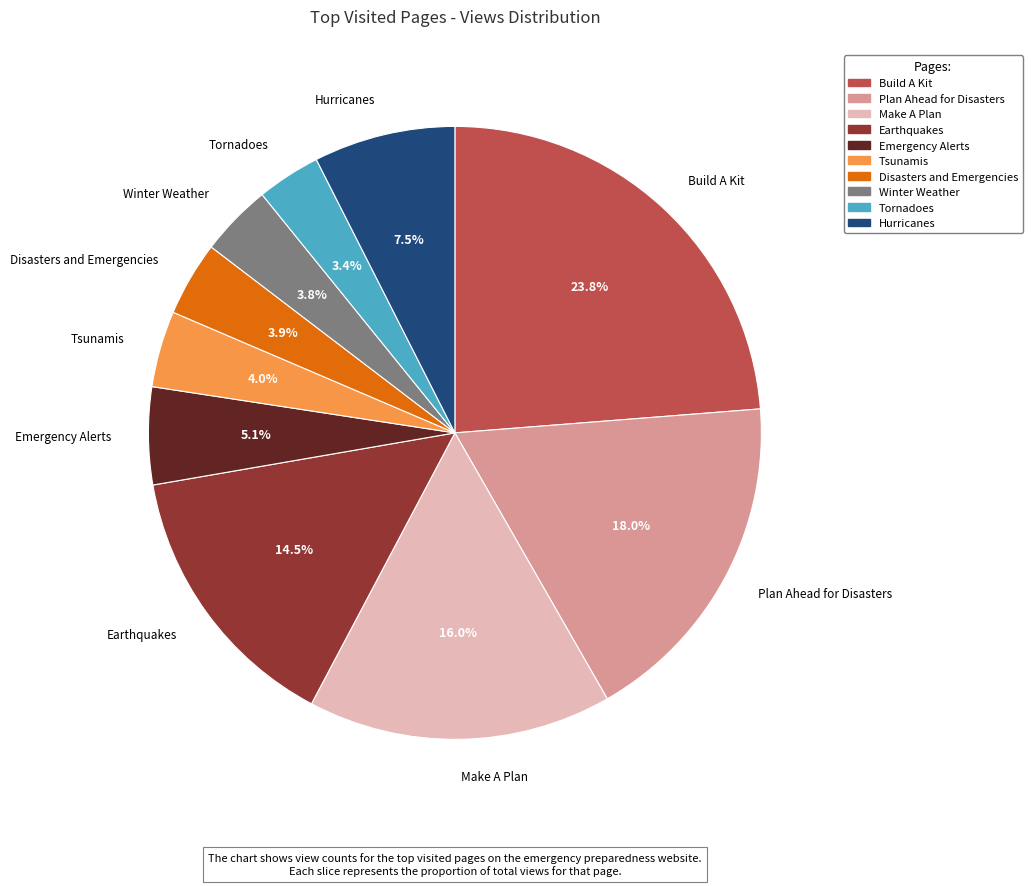

Count the number of slices in the pie.

10